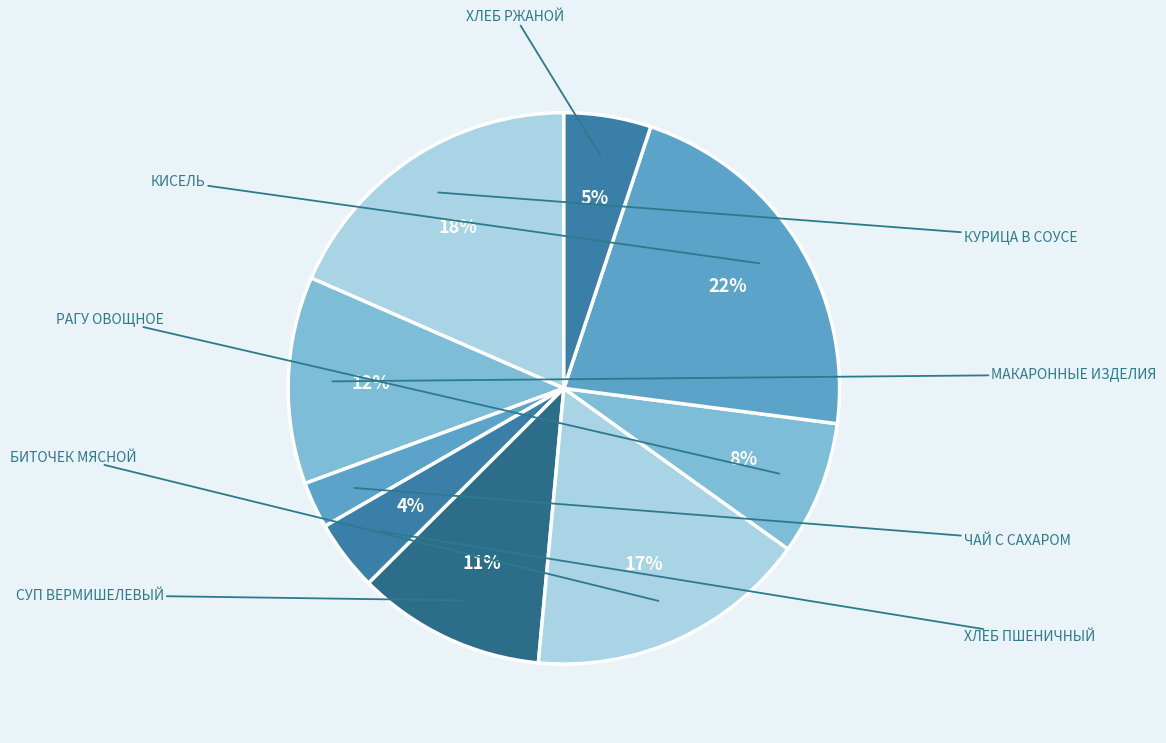

How many segments does this pie chart have?

9